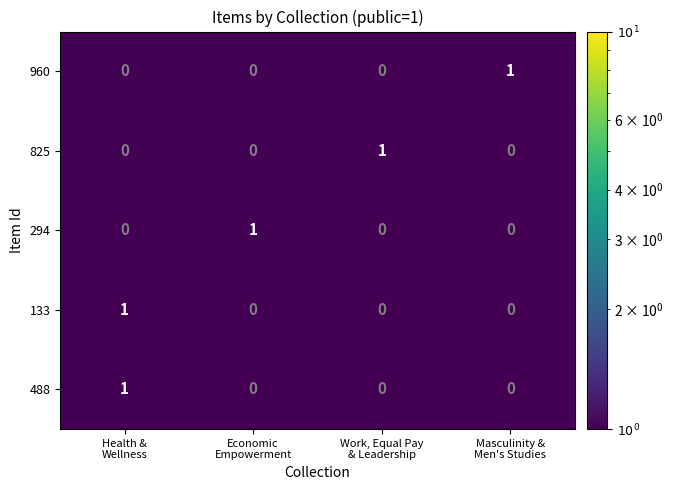

What is the total value across all series at Work, Equal Pay
& Leadership?

1